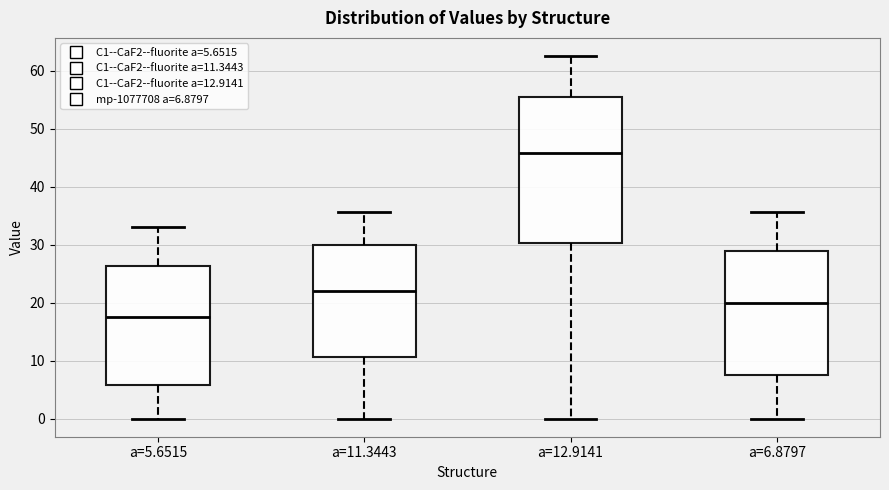

Reading left to right, read every box against the y-axis: the position of its median line, the range the box covers, and the ends of its whiskers. The values are not printed on the chart, so give them approximately, as read against the axis.

a=5.6515: median 17, box 6 to 26, whiskers 0 to 33
a=11.3443: median 22, box 11 to 30, whiskers 0 to 36
a=12.9141: median 46, box 30 to 55, whiskers 0 to 63
a=6.8797: median 20, box 7 to 29, whiskers 0 to 36